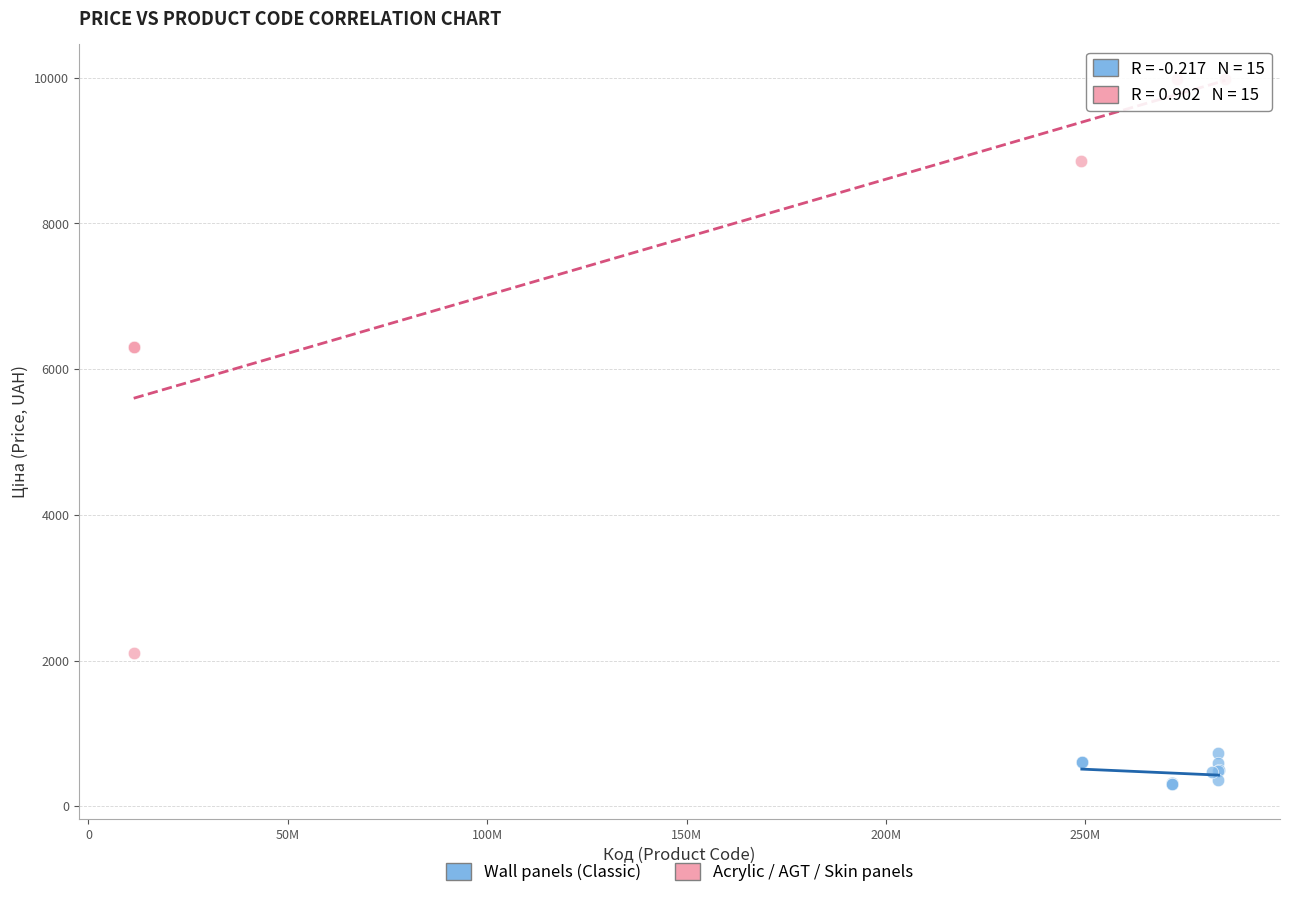

Which series has the widest spread of Y values?

Acrylic / AGT / Skin panels